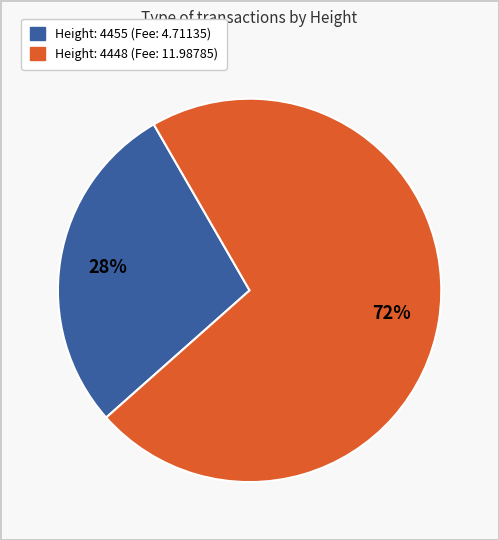

Combined, do Height: 4448 and Height: 4455 account for over 50%?

Yes